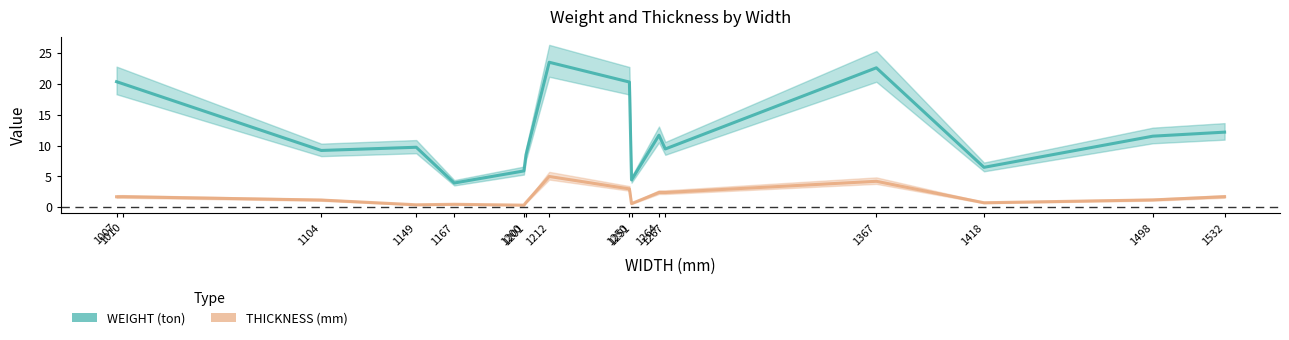

True or false: THICKNESS (mm) has more than 0 interior local peaks.

True